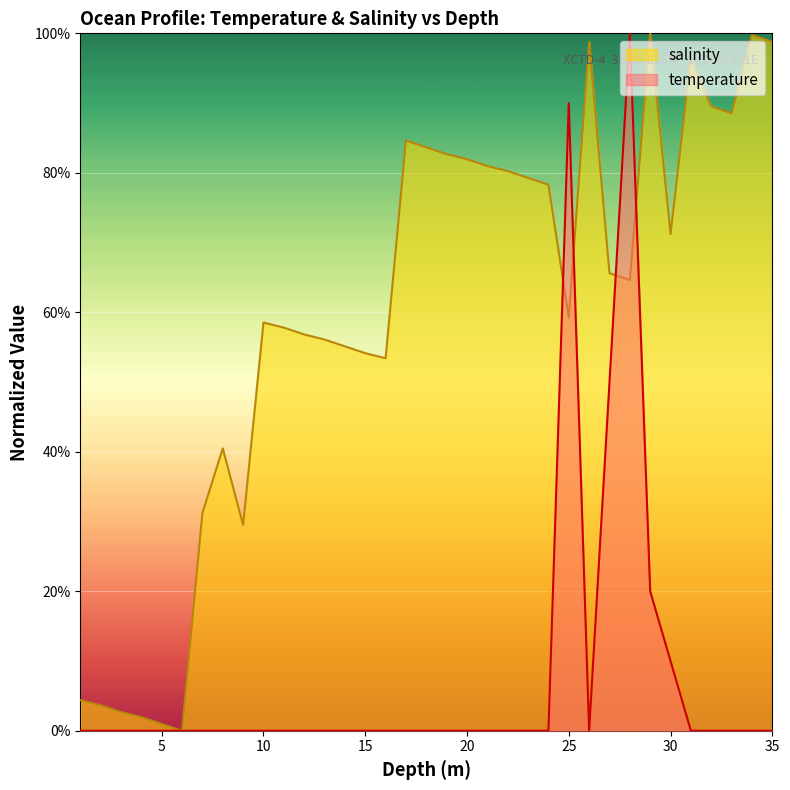

At which category does temperature reach its first local peak?

25.0